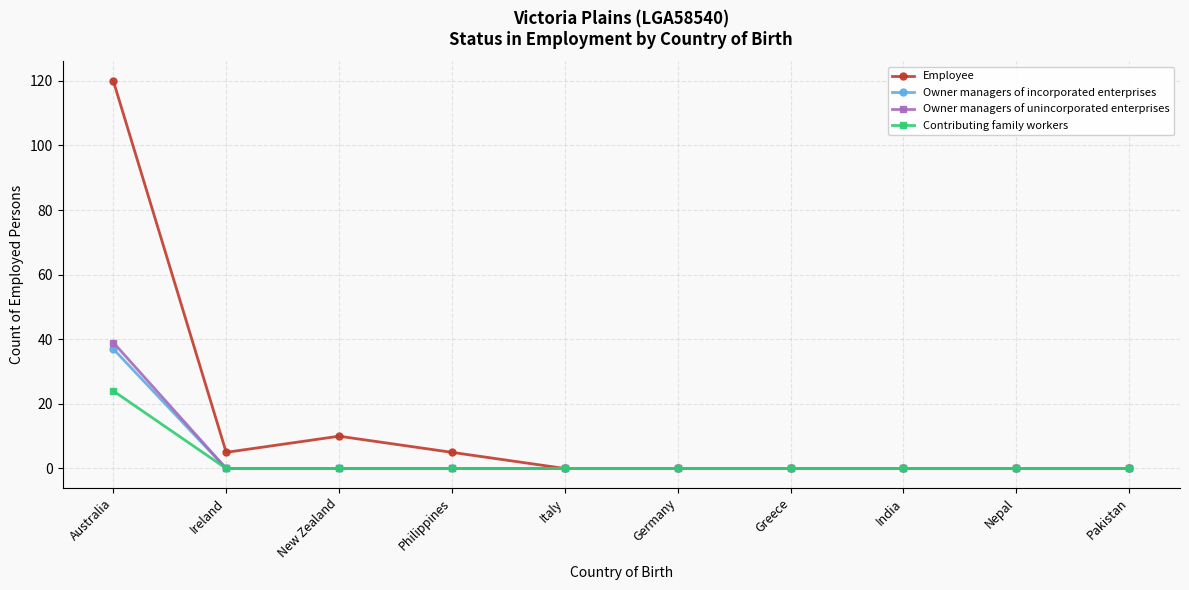

At which label does Owner managers of incorporated enterprises reach its peak?

Australia